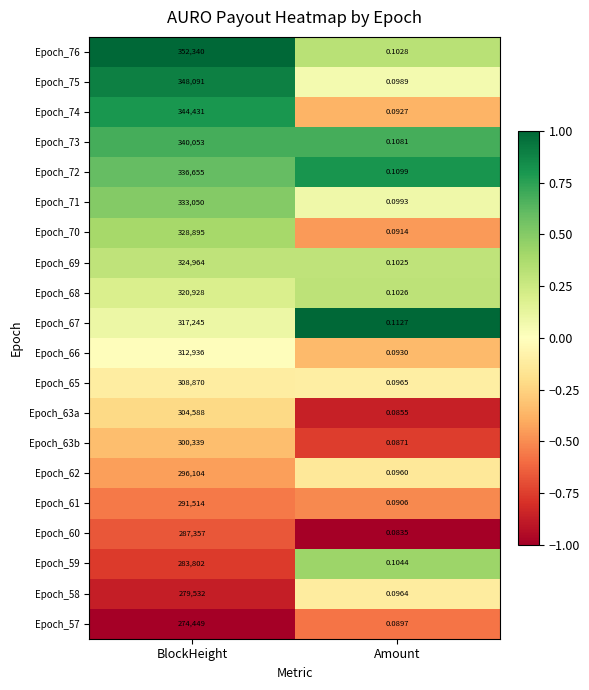

Which series changed the most between BlockHeight and Amount?

Epoch_76